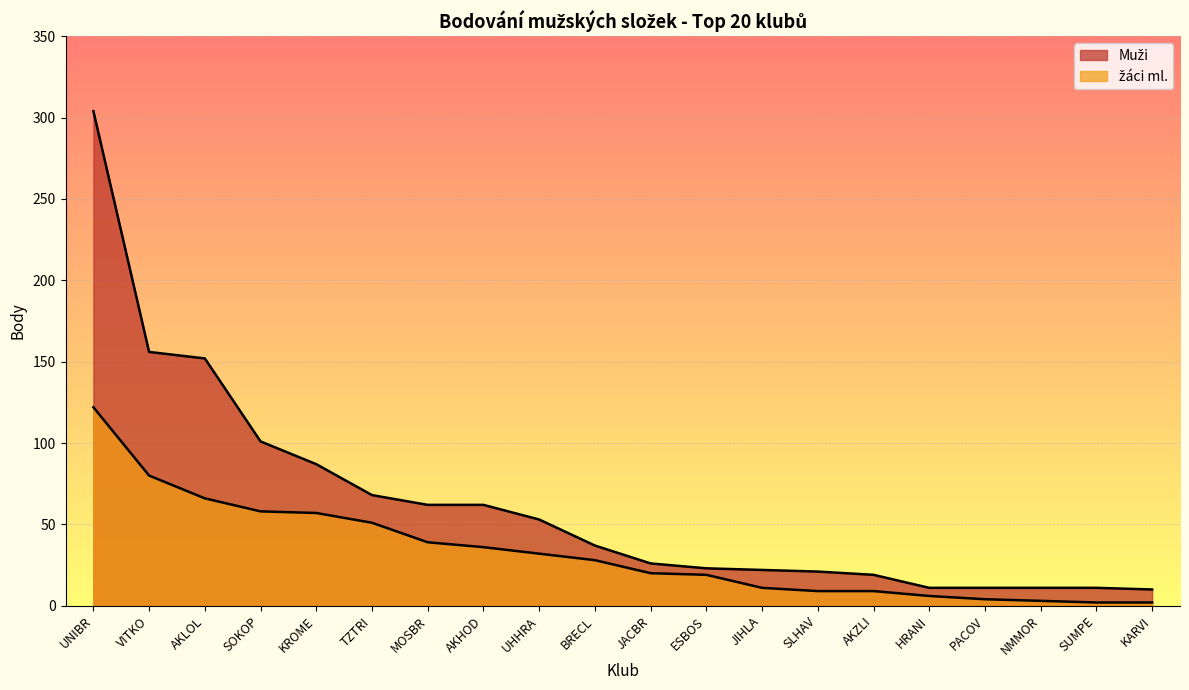

List the series in order of their peak value, lowest first.

žáci ml., Muži